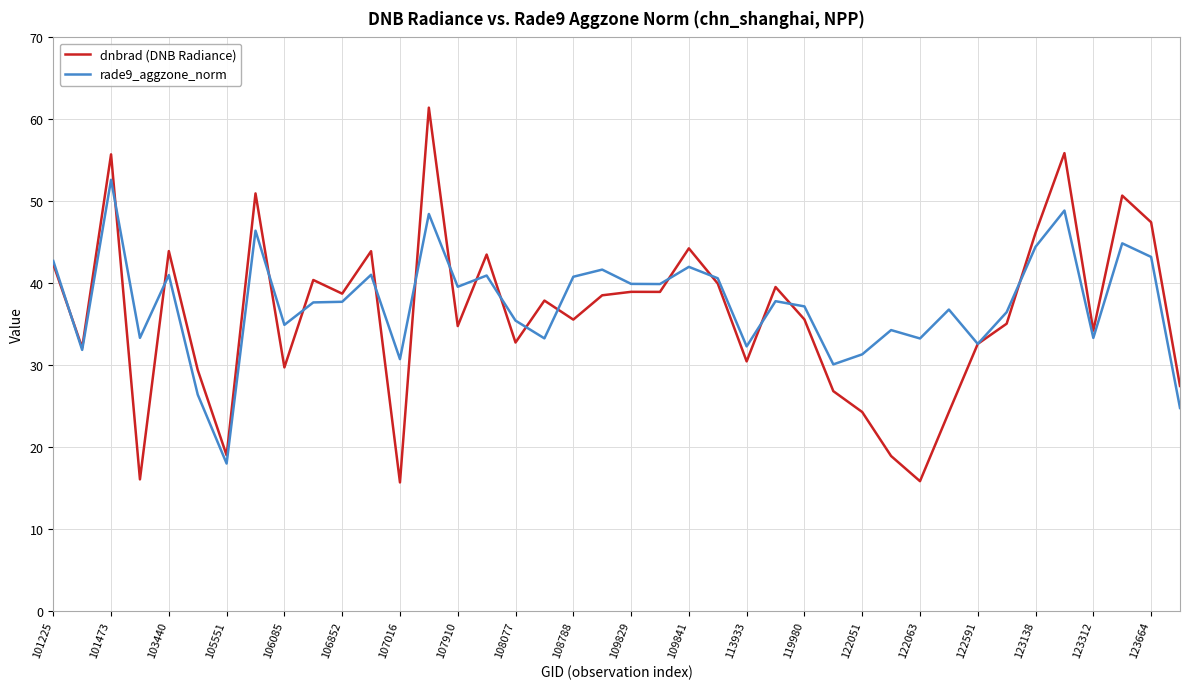

What is the smallest value displayed?

15.7